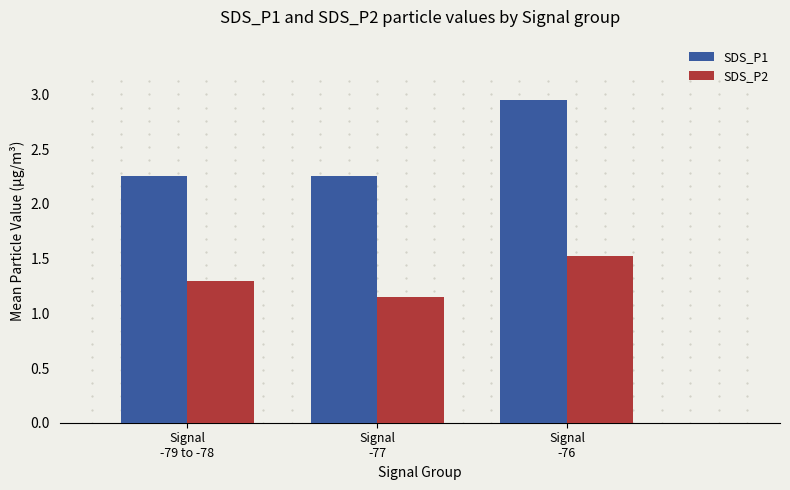

Which series has the largest total across all categories?

SDS_P1